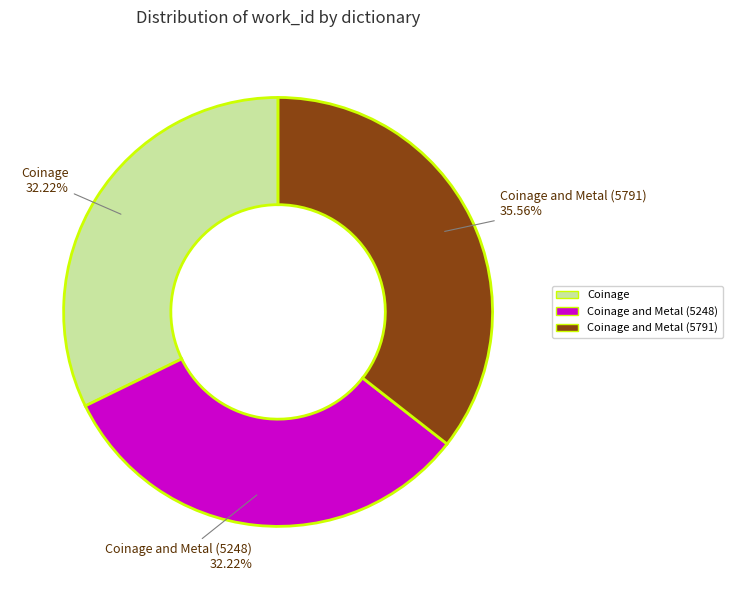

Does any single category account for the majority?

No